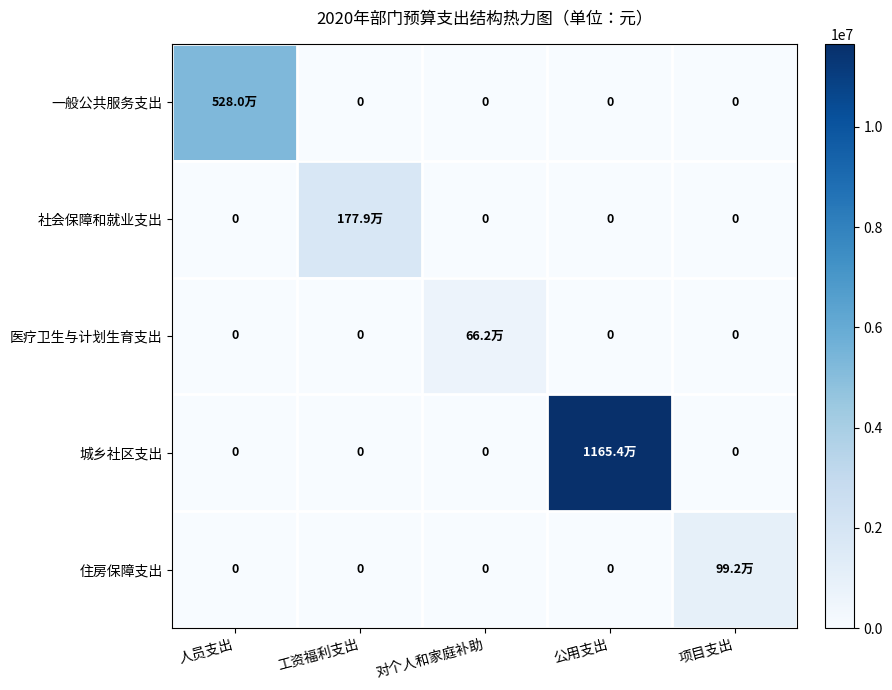

Where is 住房保障支出 nearest to the value 496180?

人员支出